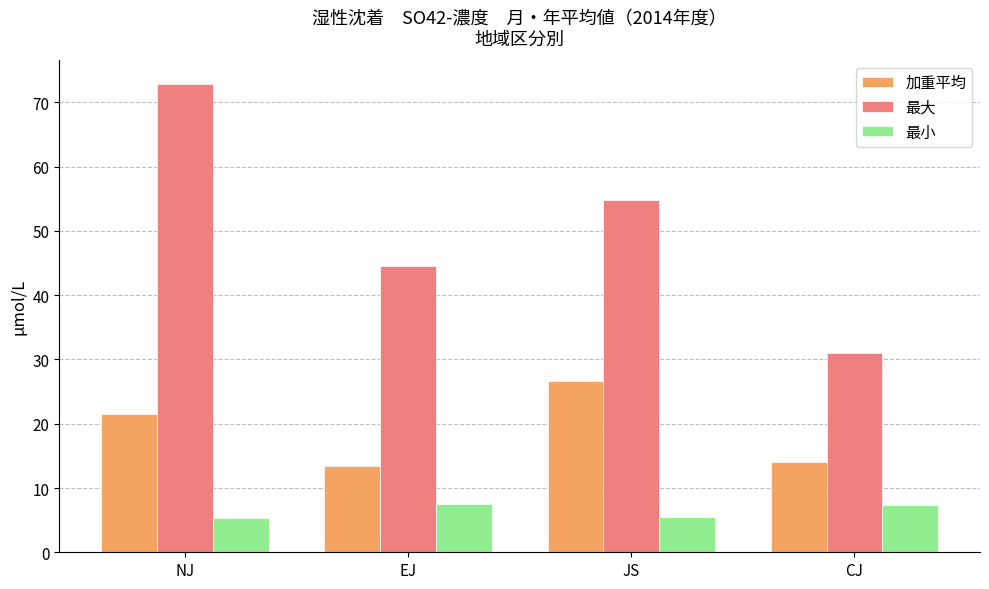

What is the smallest value displayed?

5.3